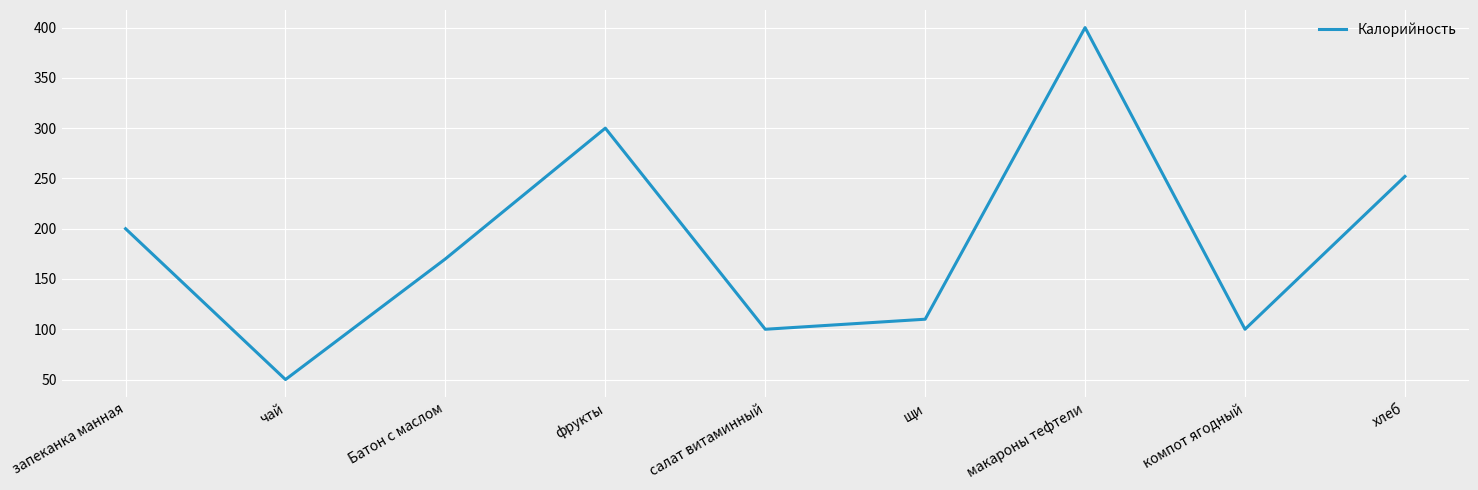

Which label corresponds to the smallest value in the chart?

чай